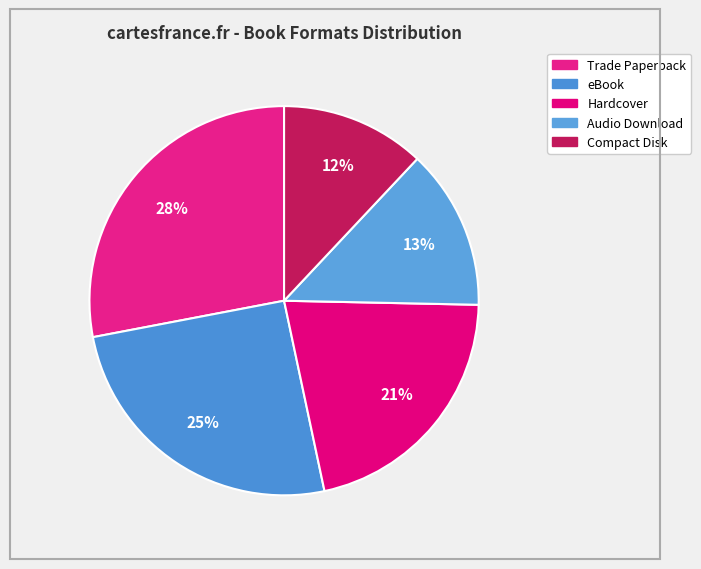

To the nearest percent, what portion does Trade Paperback represent?

28%